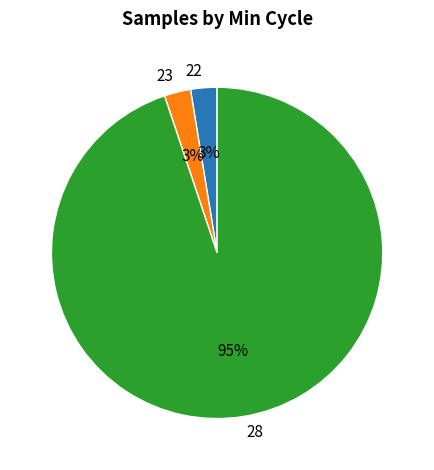

Is 28 the majority of the pie?

Yes